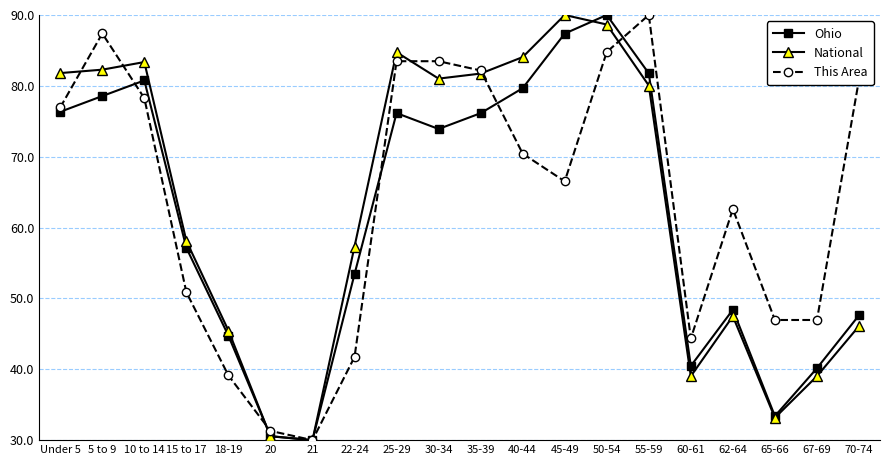

How many series are shown in this chart?

3